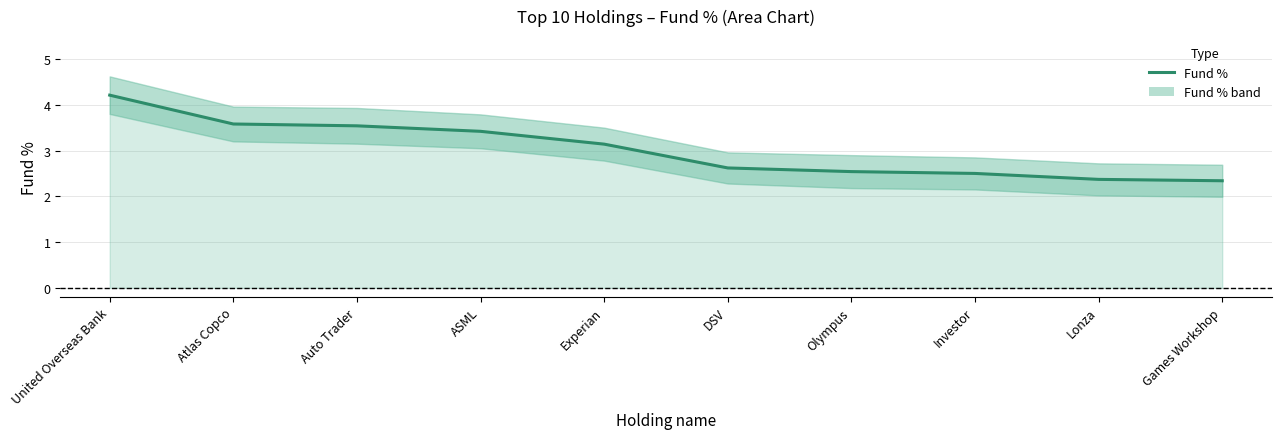

The value at Atlas Copco is 2.5. True or false?

False